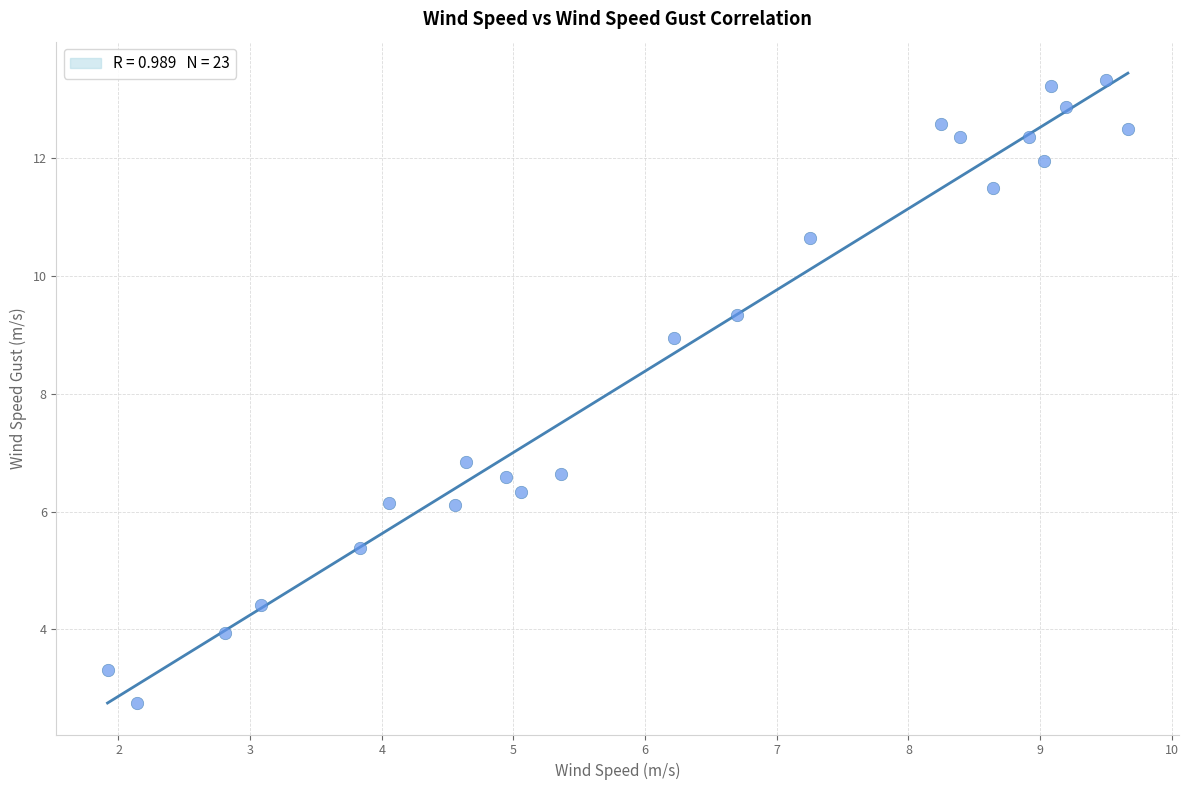

What Y value in the scatter plot is closest to 8?

8.9